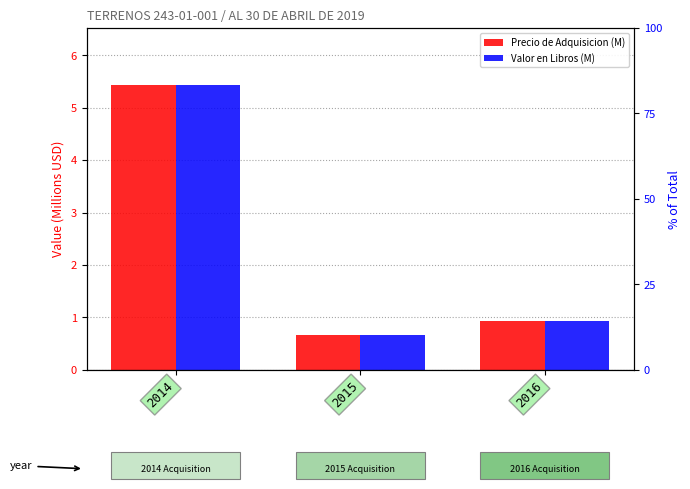

What is the greatest value displayed?

5.4